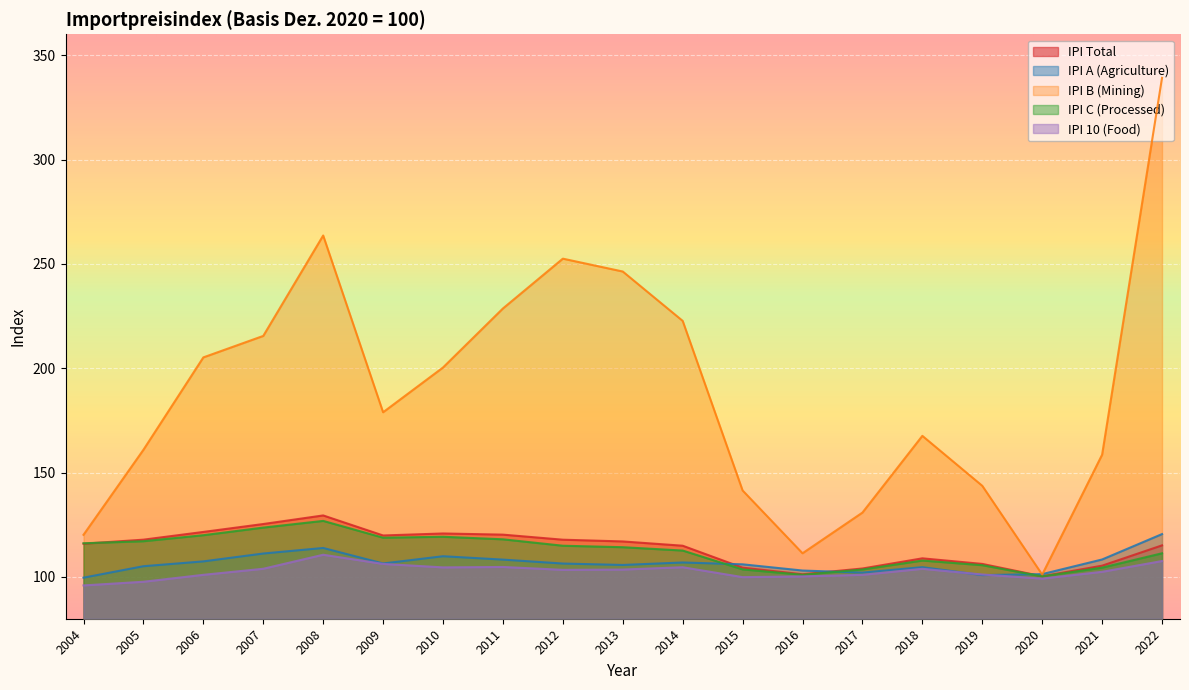

What are all the series names shown in the legend?

IPI Total, IPI A (Agriculture), IPI B (Mining), IPI C (Processed), IPI 10 (Food)